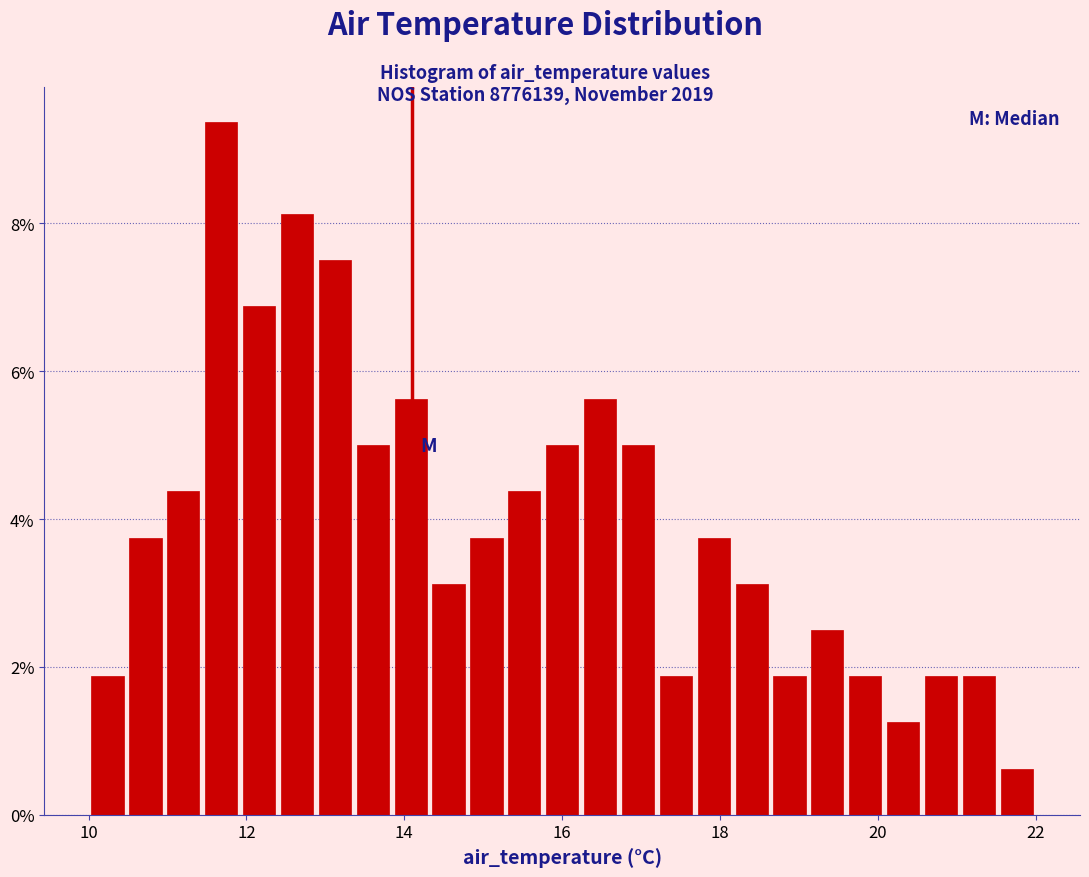

Read against the x-axis, roughly where is the centre of the tallest bar?

11.6